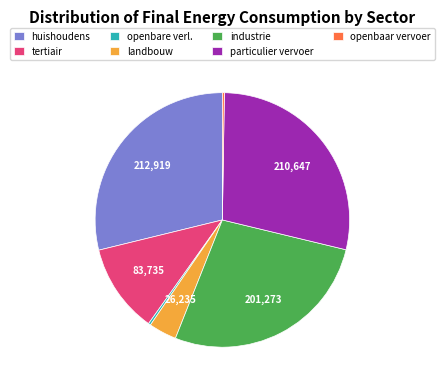

Is there any slice that represents more than half of the pie?

No